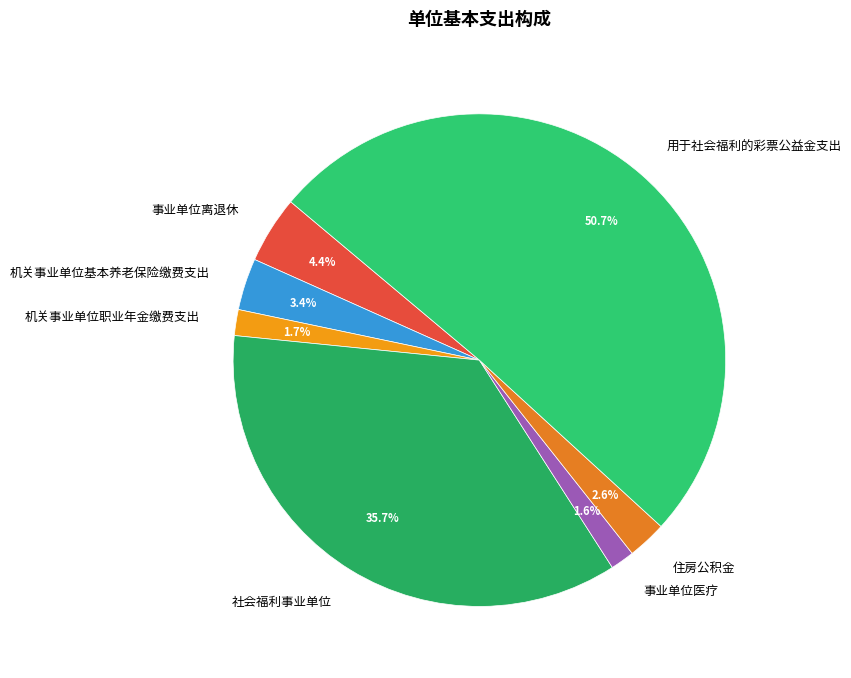

What is the largest slice in the pie chart?

用于社会福利的彩票公益金支出